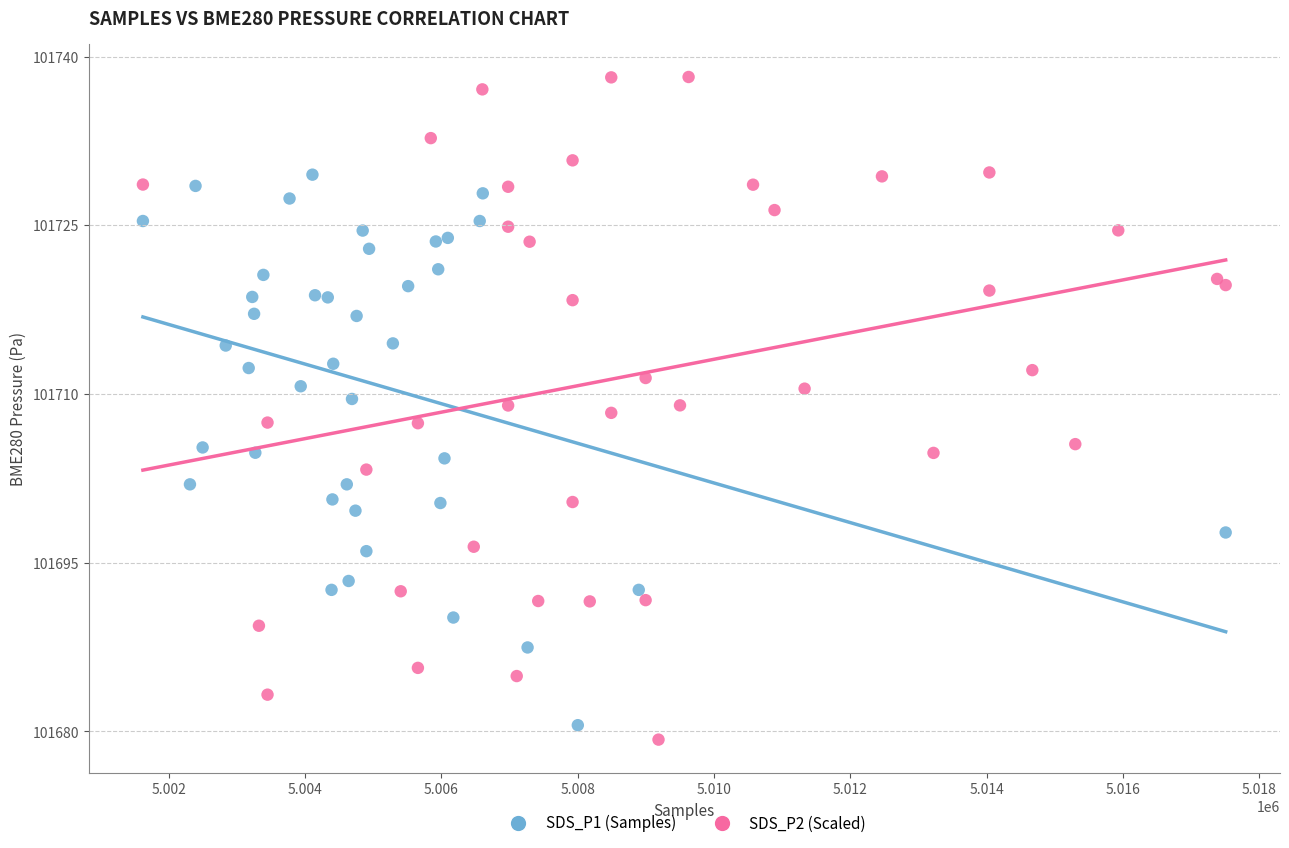

Which series contains the highest Y value?

SDS_P2 (Scaled)